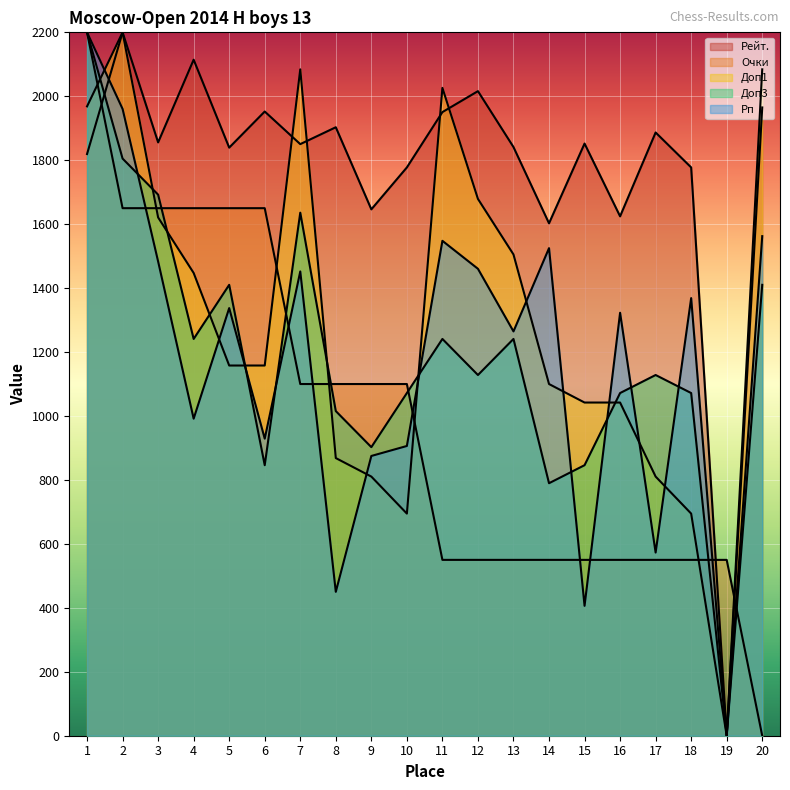

At which category does Рп reach its first local valley?

4